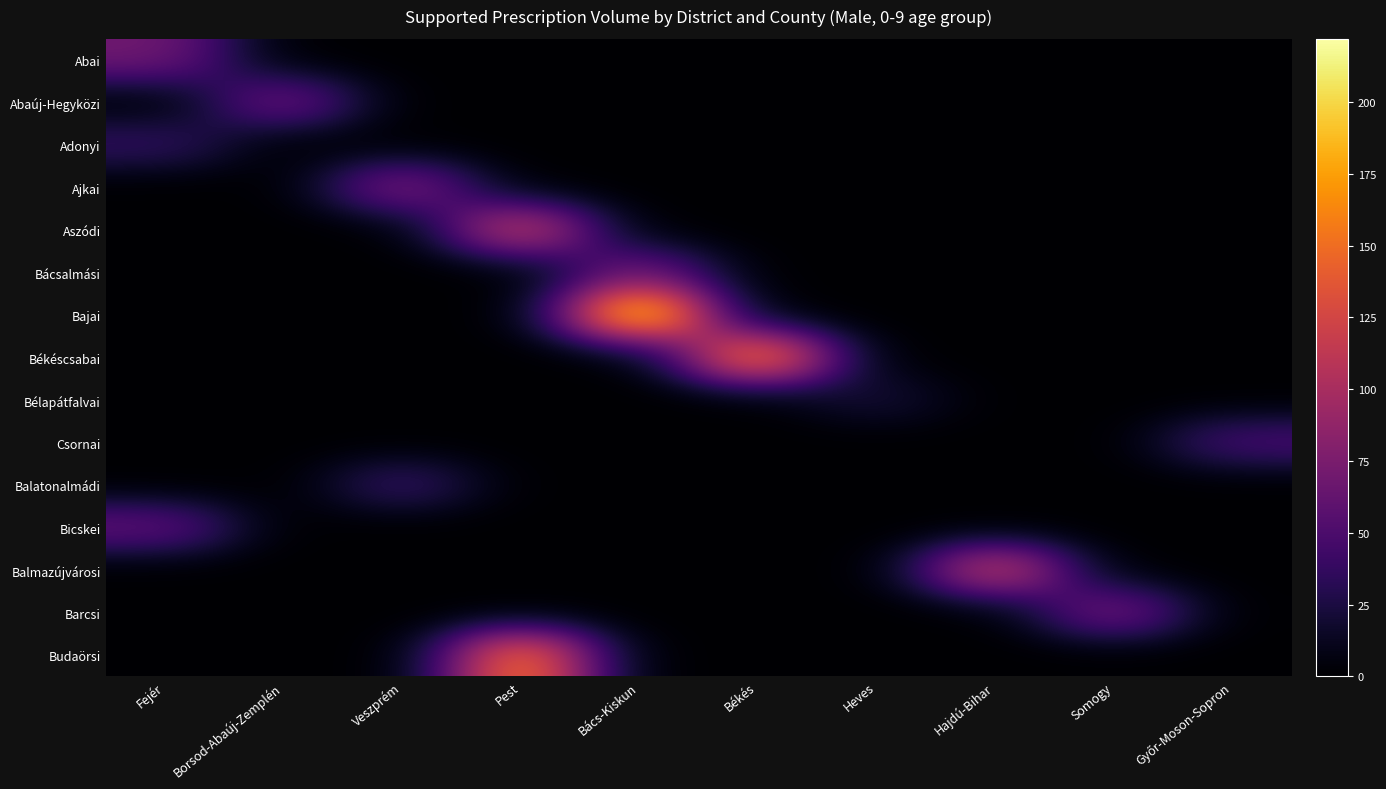

Reading right to left, list all the values displayed in this chart.

Abai: Győr-Moson-Sopron=0	Somogy=0	Hajdú-Bihar=0	Heves=0	Békés=0	Bács-Kiskun=0	Pest=0	Veszprém=0	Borsod-Abaúj-Zemplén=0	Fejér=70
Abaúj-Hegyközi: Győr-Moson-Sopron=0	Somogy=0	Hajdú-Bihar=0	Heves=0	Békés=0	Bács-Kiskun=0	Pest=0	Veszprém=0	Borsod-Abaúj-Zemplén=74	Fejér=0
Adonyi: Győr-Moson-Sopron=0	Somogy=0	Hajdú-Bihar=0	Heves=0	Békés=0	Bács-Kiskun=0	Pest=0	Veszprém=0	Borsod-Abaúj-Zemplén=0	Fejér=38
Ajkai: Győr-Moson-Sopron=0	Somogy=0	Hajdú-Bihar=0	Heves=0	Békés=0	Bács-Kiskun=0	Pest=0	Veszprém=83	Borsod-Abaúj-Zemplén=0	Fejér=0
Aszódi: Győr-Moson-Sopron=0	Somogy=0	Hajdú-Bihar=0	Heves=0	Békés=0	Bács-Kiskun=0	Pest=128	Veszprém=0	Borsod-Abaúj-Zemplén=0	Fejér=0
Bácsalmási: Győr-Moson-Sopron=0	Somogy=0	Hajdú-Bihar=0	Heves=0	Békés=0	Bács-Kiskun=72	Pest=0	Veszprém=0	Borsod-Abaúj-Zemplén=0	Fejér=0
Bajai: Győr-Moson-Sopron=0	Somogy=0	Hajdú-Bihar=0	Heves=0	Békés=0	Bács-Kiskun=222	Pest=0	Veszprém=0	Borsod-Abaúj-Zemplén=0	Fejér=0
Békéscsabai: Győr-Moson-Sopron=0	Somogy=0	Hajdú-Bihar=0	Heves=0	Békés=181	Bács-Kiskun=0	Pest=0	Veszprém=0	Borsod-Abaúj-Zemplén=0	Fejér=0
Bélapátfalvai: Győr-Moson-Sopron=0	Somogy=0	Hajdú-Bihar=0	Heves=23	Békés=0	Bács-Kiskun=0	Pest=0	Veszprém=0	Borsod-Abaúj-Zemplén=0	Fejér=0
Csornai: Győr-Moson-Sopron=49	Somogy=0	Hajdú-Bihar=0	Heves=0	Békés=0	Bács-Kiskun=0	Pest=0	Veszprém=0	Borsod-Abaúj-Zemplén=0	Fejér=0
Balatonalmádi: Győr-Moson-Sopron=0	Somogy=0	Hajdú-Bihar=0	Heves=0	Békés=0	Bács-Kiskun=0	Pest=0	Veszprém=43	Borsod-Abaúj-Zemplén=0	Fejér=0
Bicskei: Győr-Moson-Sopron=0	Somogy=0	Hajdú-Bihar=0	Heves=0	Békés=0	Bács-Kiskun=0	Pest=0	Veszprém=0	Borsod-Abaúj-Zemplén=0	Fejér=63
Balmazújvárosi: Győr-Moson-Sopron=0	Somogy=0	Hajdú-Bihar=129	Heves=0	Békés=0	Bács-Kiskun=0	Pest=0	Veszprém=0	Borsod-Abaúj-Zemplén=0	Fejér=0
Barcsi: Győr-Moson-Sopron=0	Somogy=79	Hajdú-Bihar=0	Heves=0	Békés=0	Bács-Kiskun=0	Pest=0	Veszprém=0	Borsod-Abaúj-Zemplén=0	Fejér=0
Budaörsi: Győr-Moson-Sopron=0	Somogy=0	Hajdú-Bihar=0	Heves=0	Békés=0	Bács-Kiskun=0	Pest=167	Veszprém=0	Borsod-Abaúj-Zemplén=0	Fejér=0